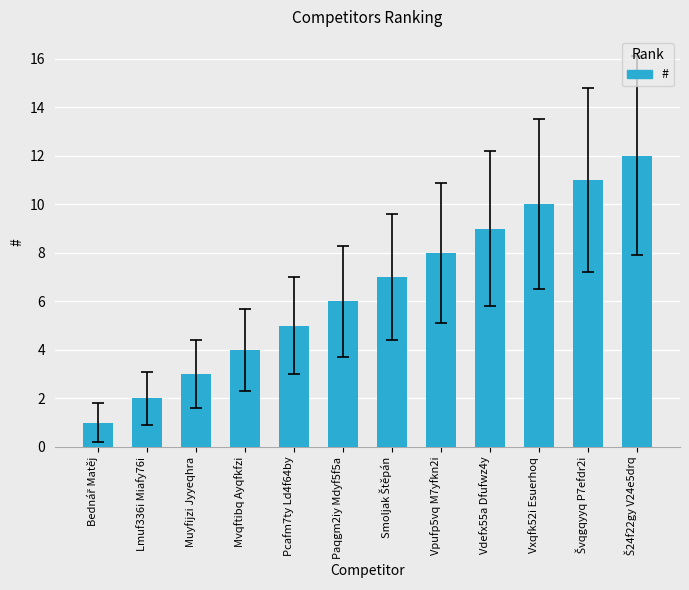

What is the maximum value shown in the chart?

12